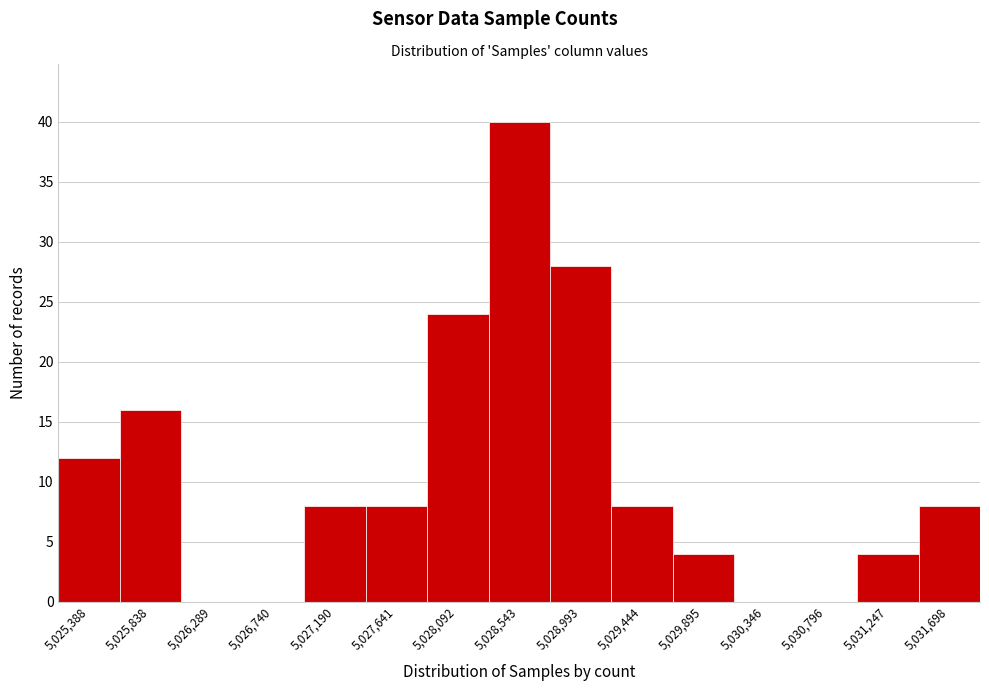

Reading left to right, extract all data points from this chart.

5,025,388=12	5,025,838=16	5,026,289=0	5,026,740=0	5,027,190=8	5,027,641=8	5,028,092=24	5,028,543=40	5,028,993=28	5,029,444=8	5,029,895=4	5,030,346=0	5,030,796=0	5,031,247=4	5,031,698=8